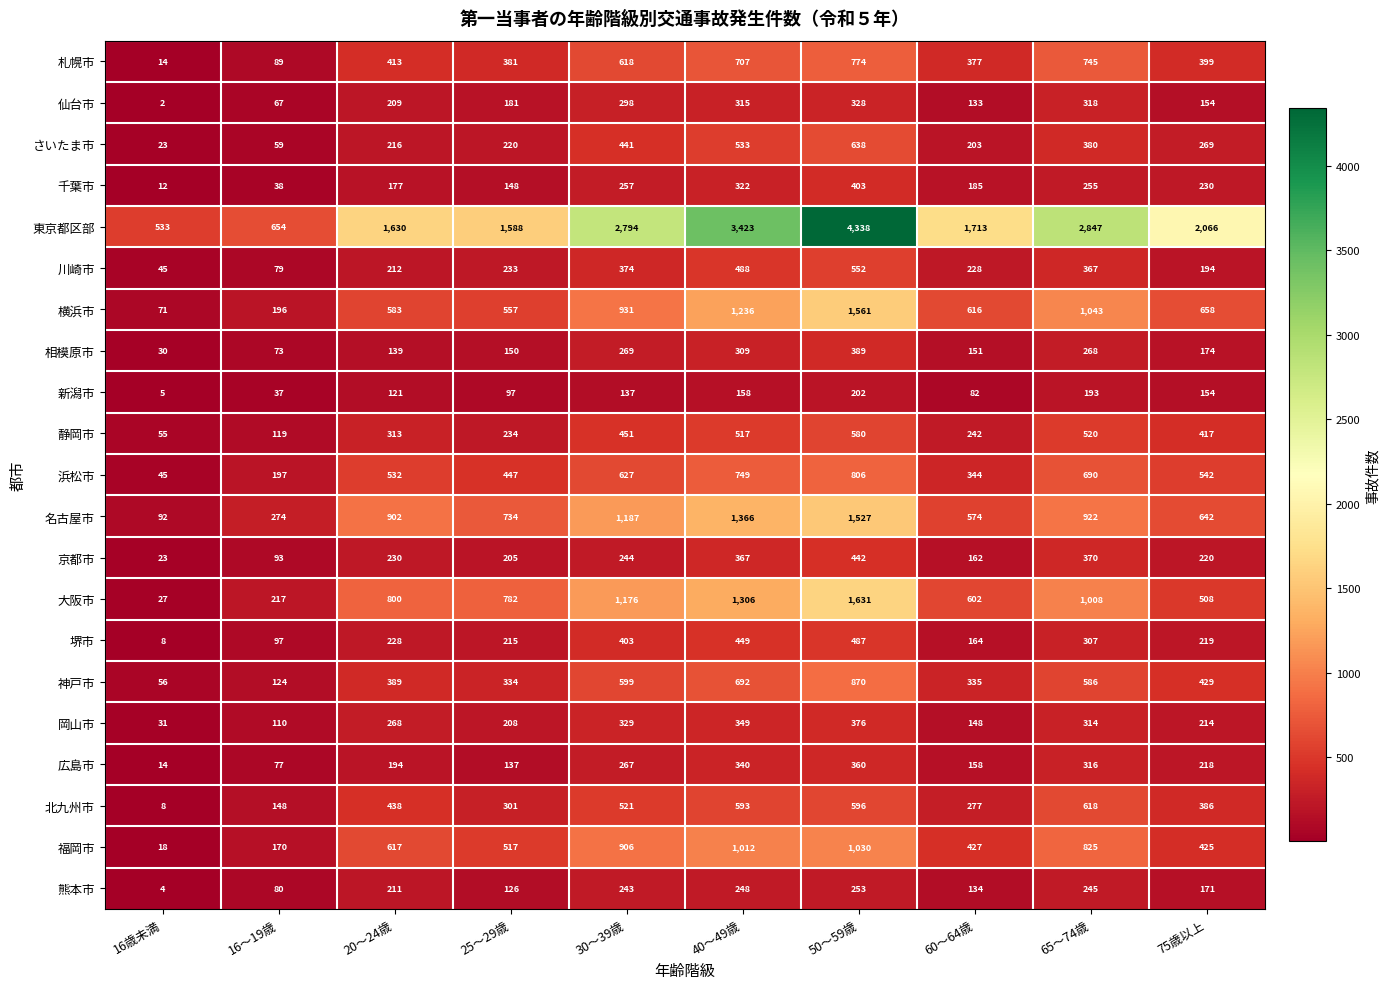

Which series has the largest range (max minus min)?

東京都区部